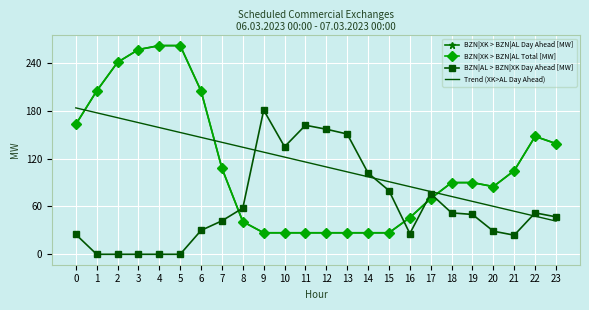

How many interior local peaks does the BZN|XK > BZN|AL Day Ahead [MW] series have?

1